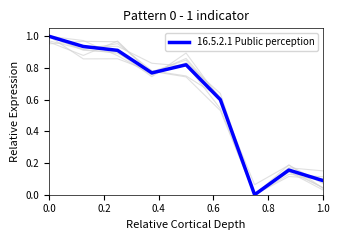

What is the highest value of the 16.5.2.1 Public perception series?

1.0